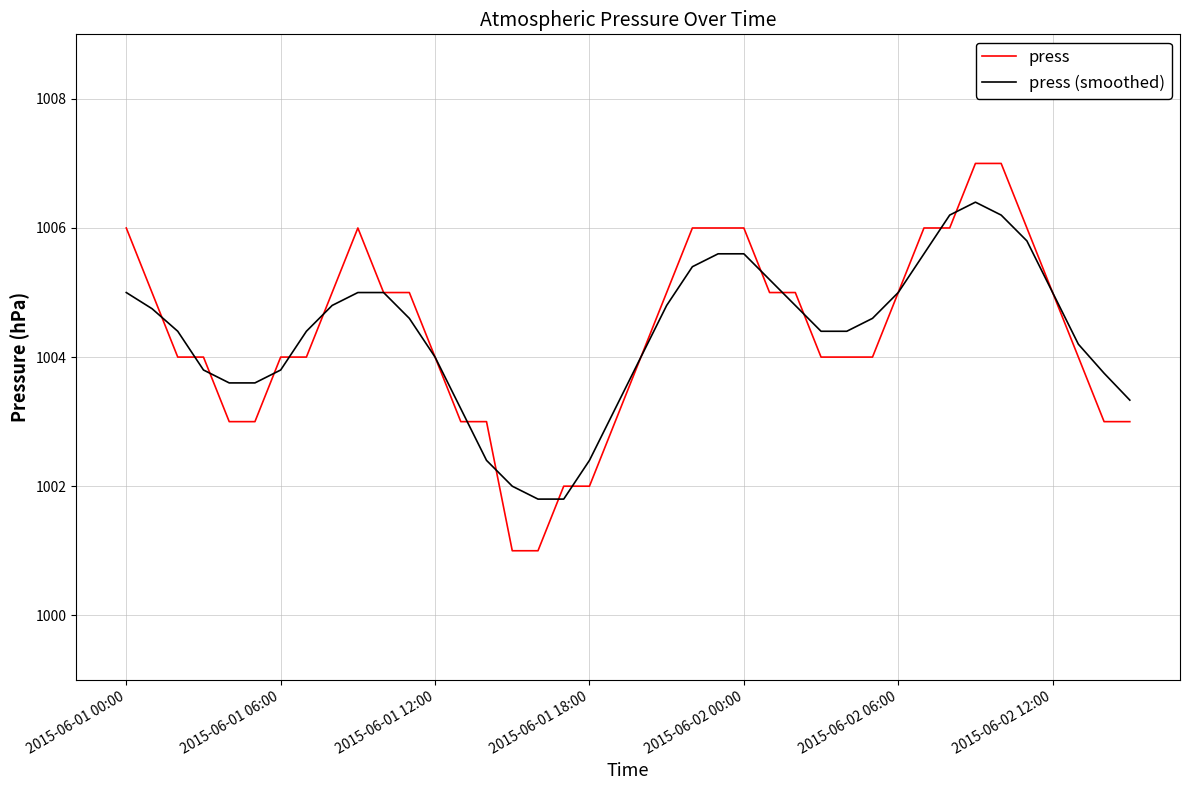

Which series has the largest range (max minus min)?

press